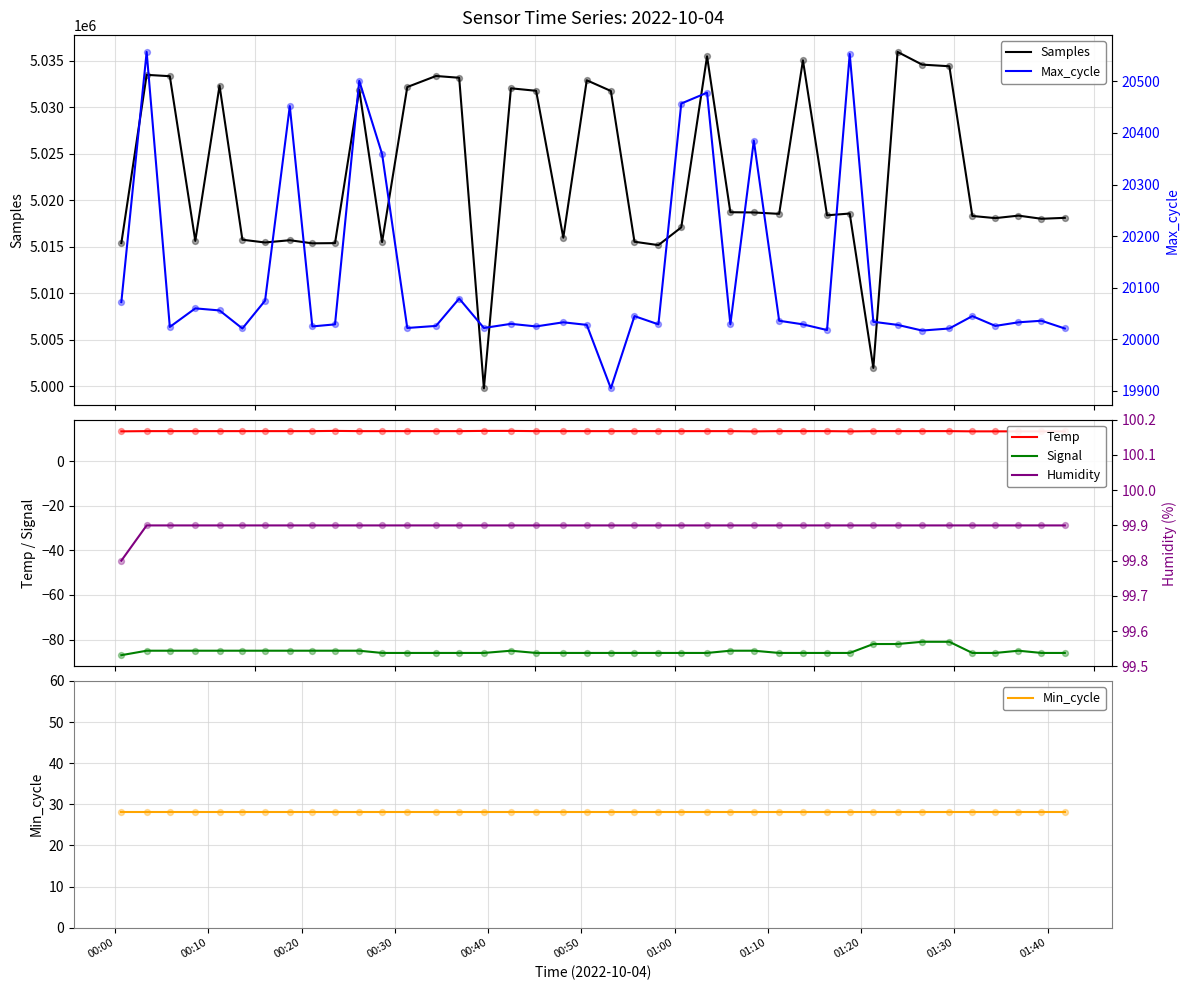

Is the value of Samples at 12 greater than the value of Max_cycle at 01:20?

Yes